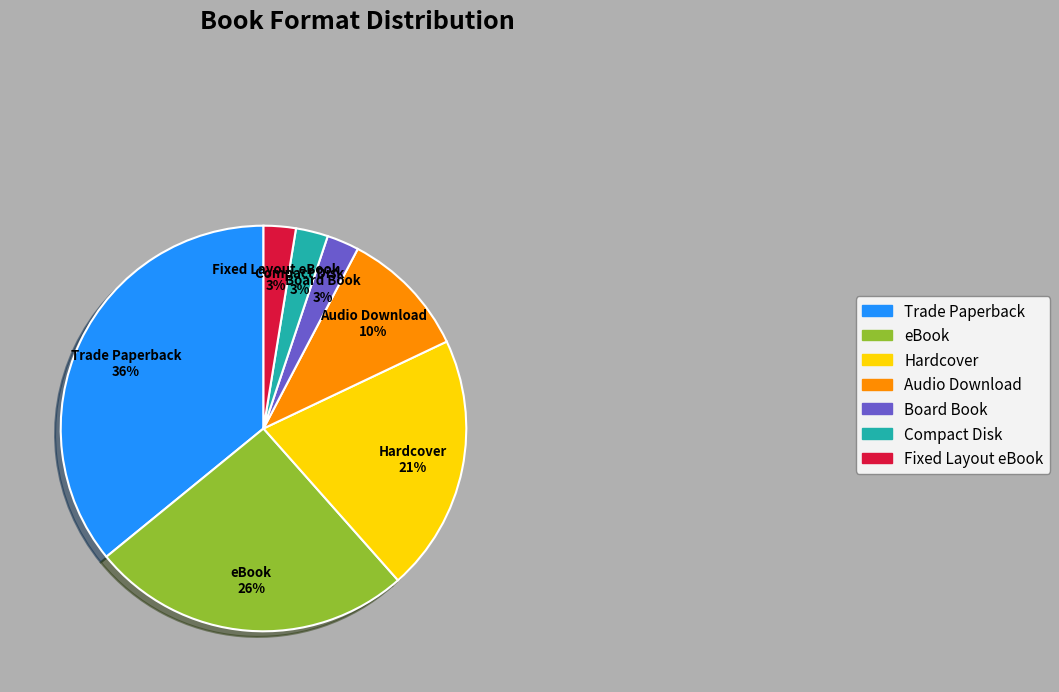

What percentage is the Audio Download slice, to the nearest percent?

10%